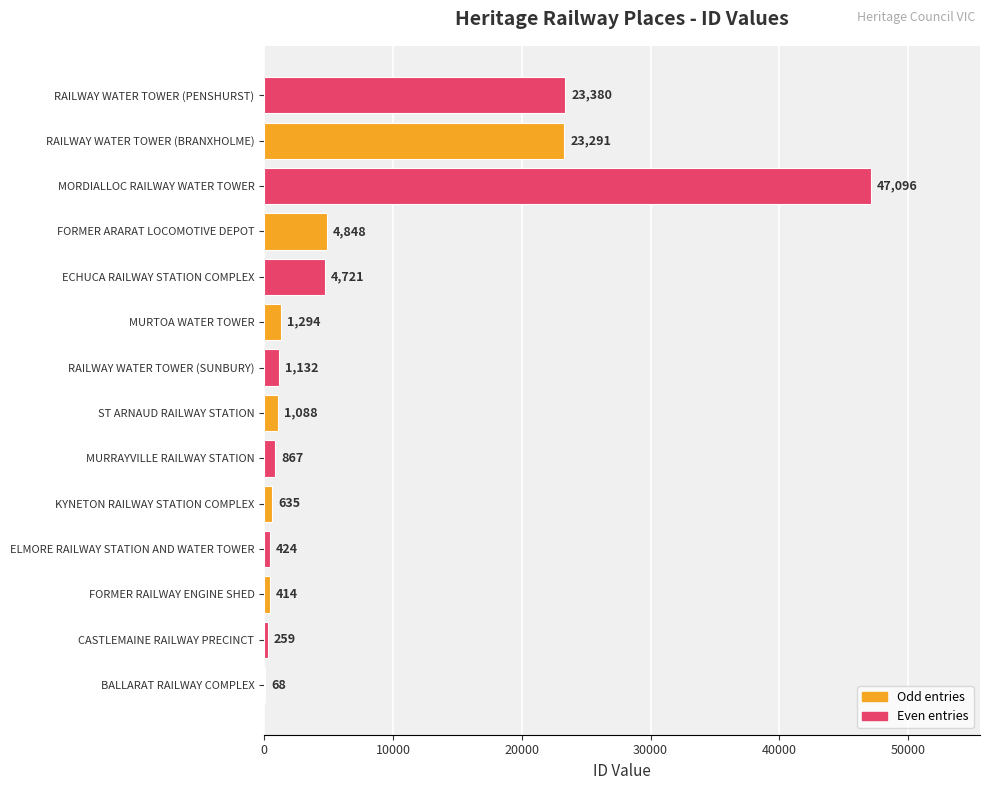

What is the sum of the values at FORMER RAILWAY ENGINE SHED and FORMER ARARAT LOCOMOTIVE DEPOT?

5262